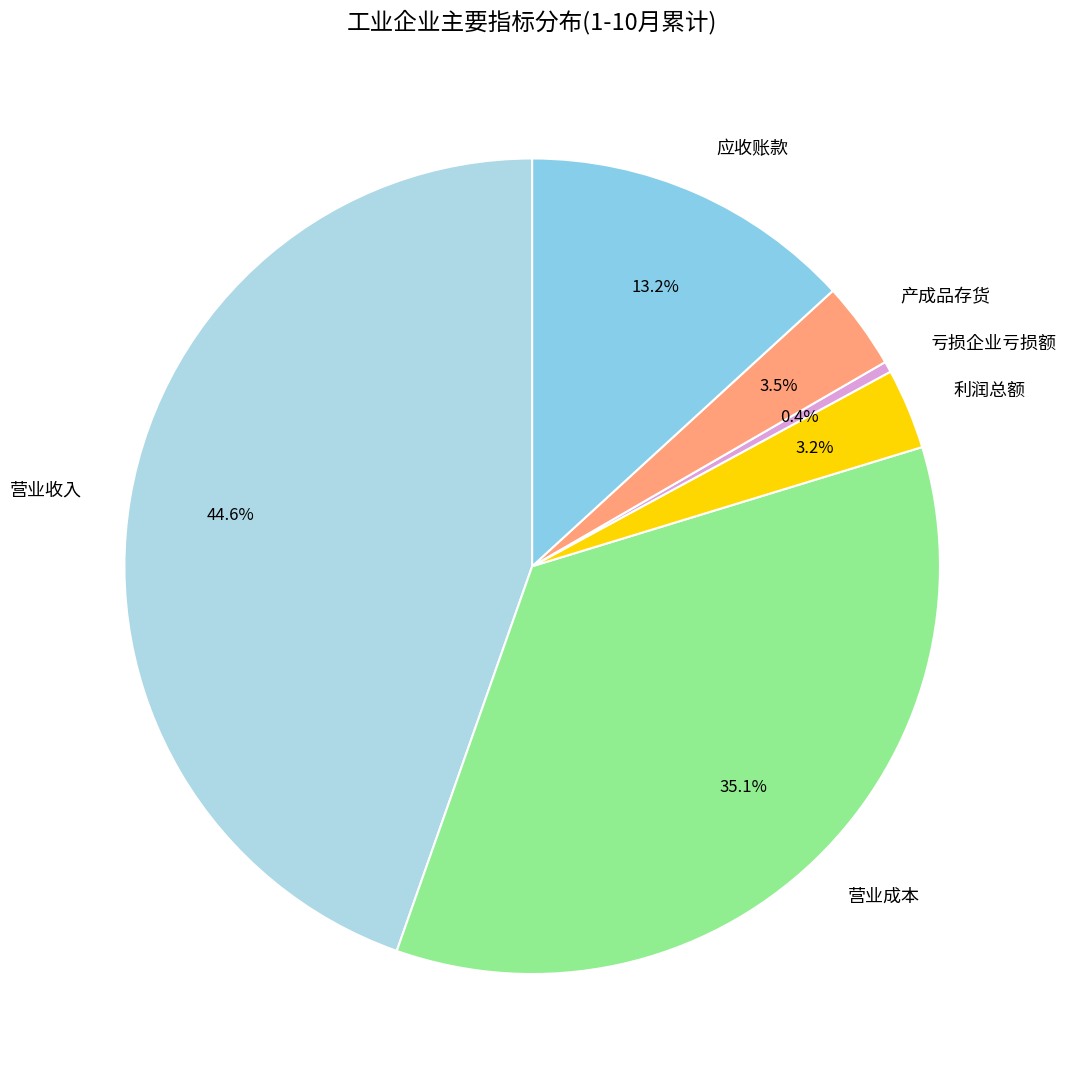

To the nearest percent, what is the difference between the 应收账款 and 亏损企业亏损额 slice percentages?

13%